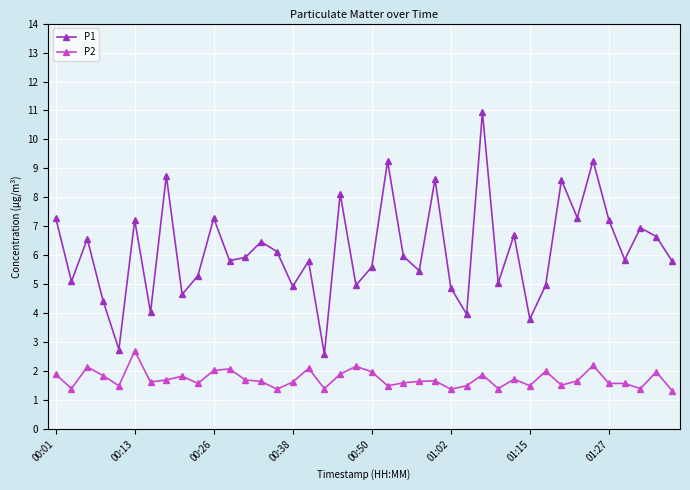

Does the chart display data point markers on the line(s)?

Yes